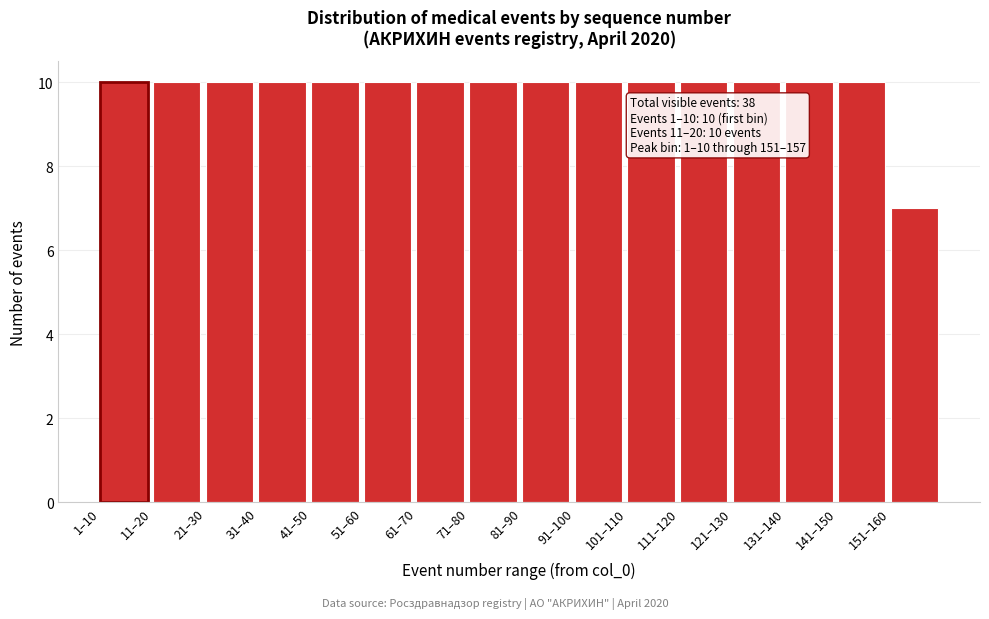

Reading left to right, extract all data points from this chart.

10	10	10	10	10	10	10	10	10	10	10	10	10	10	10	7